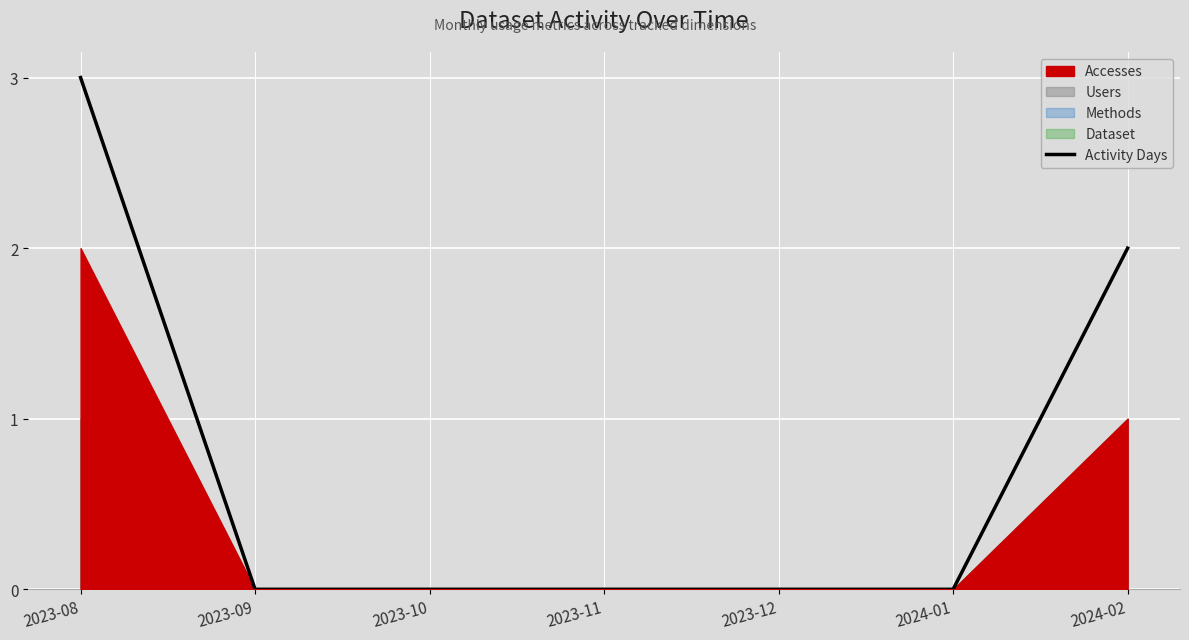

What is the maximum value shown in the chart?

3